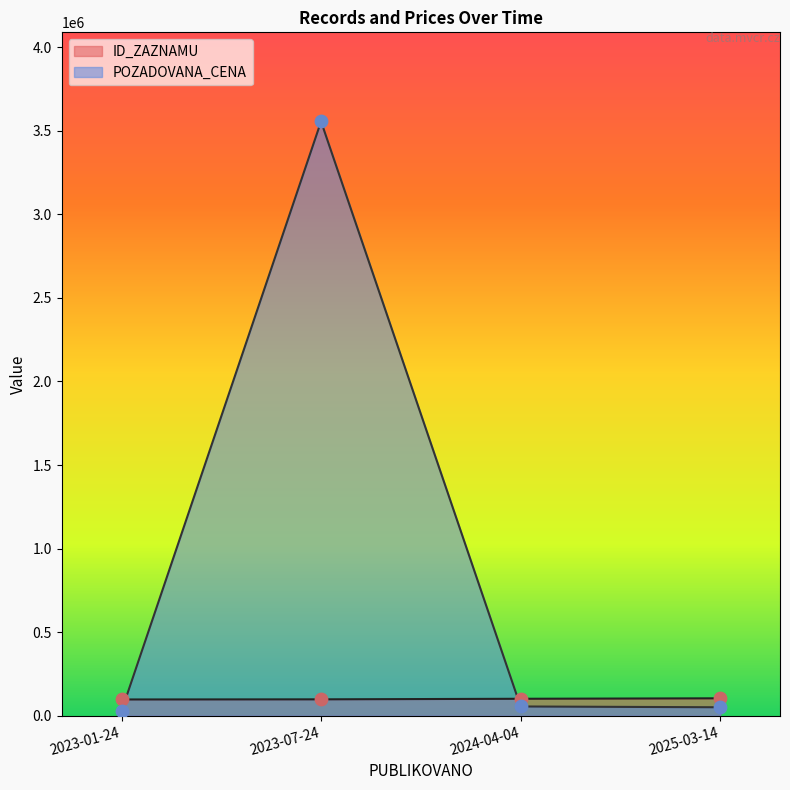

Is the value of POZADOVANA_CENA at 2023-07-24 greater than the value of ID_ZAZNAMU at 2023-07-24?

Yes